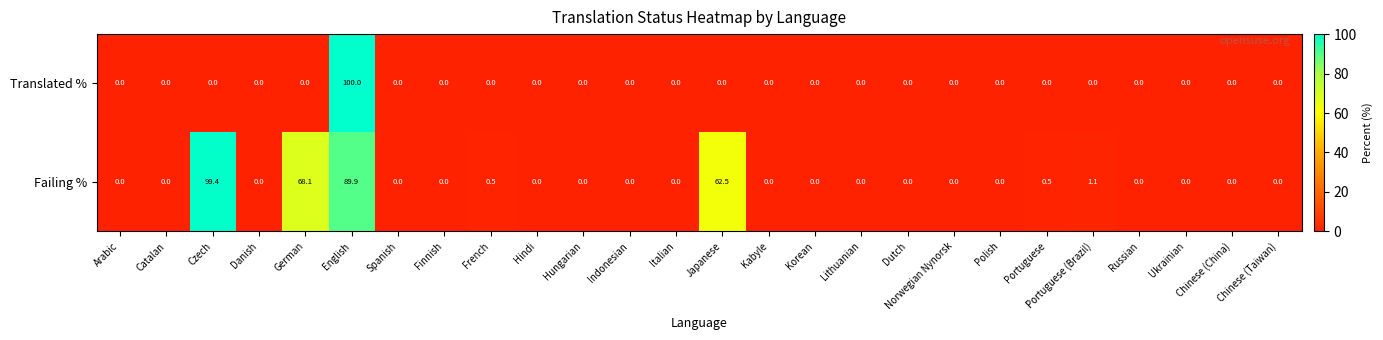

What is the difference between the Translated % values at Polish and English?

100.0